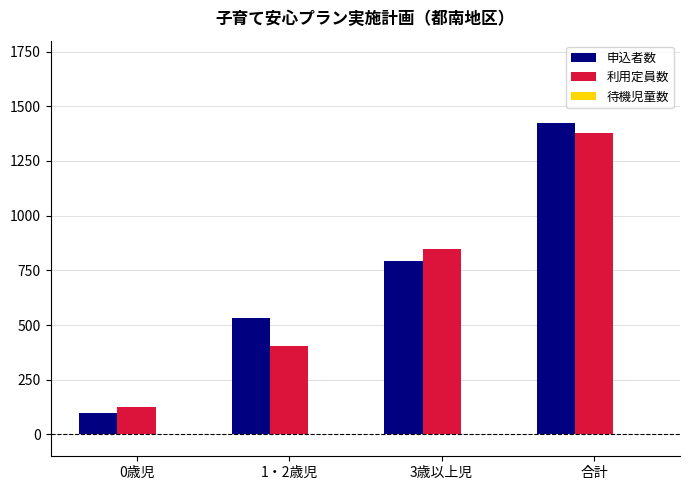

What is the maximum value shown in the chart?

1424